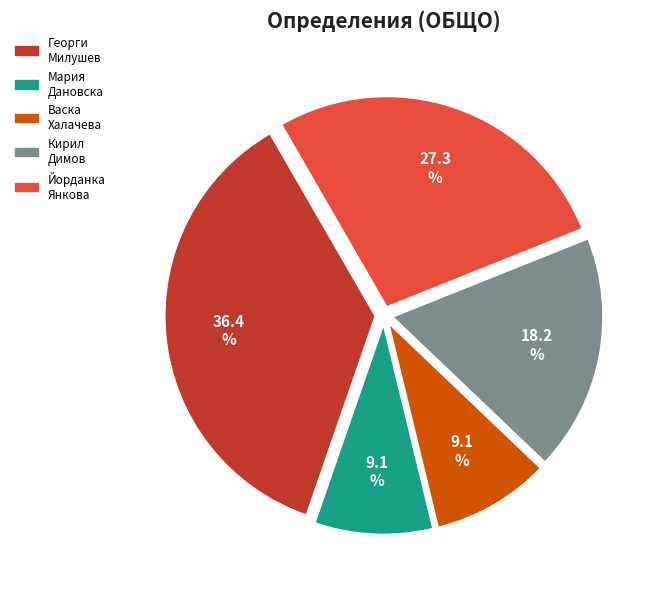

Is there a majority slice in this chart?

No